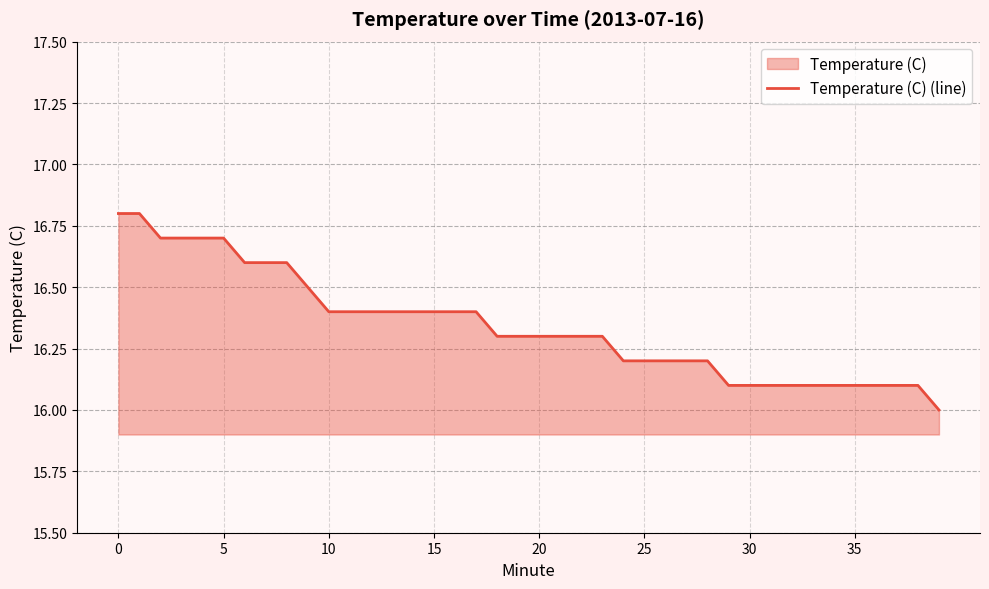

What is the minimum value shown in the chart?

16.0